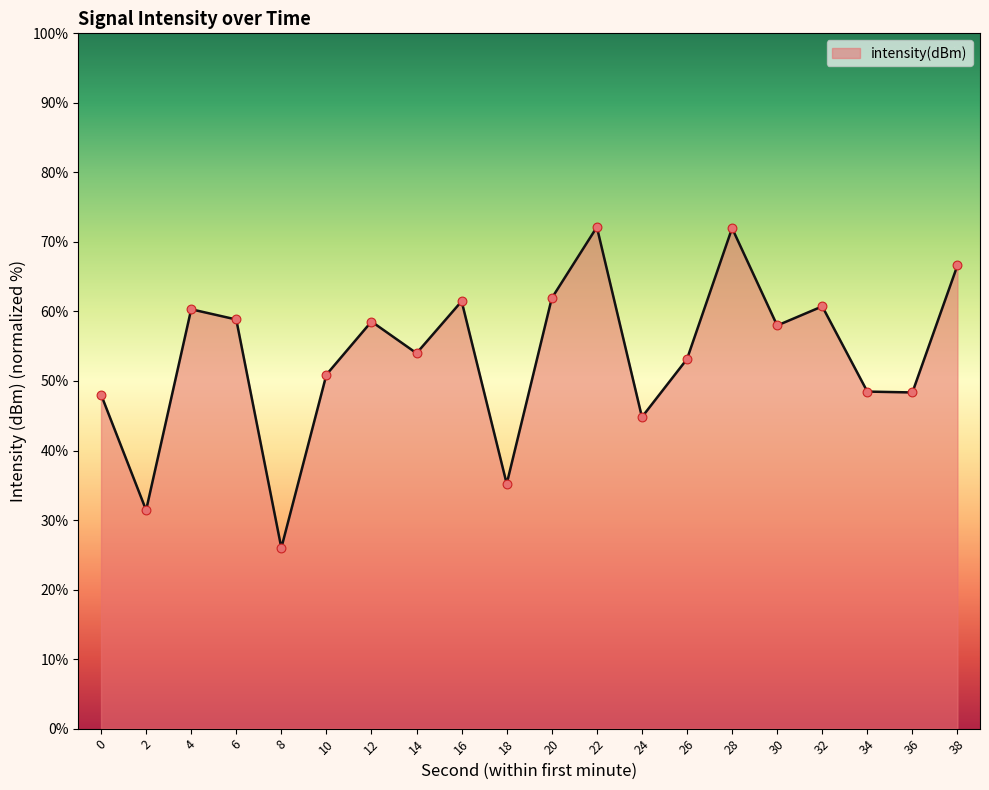

What is the ratio of the value at 26 to the value at 8?

2.0